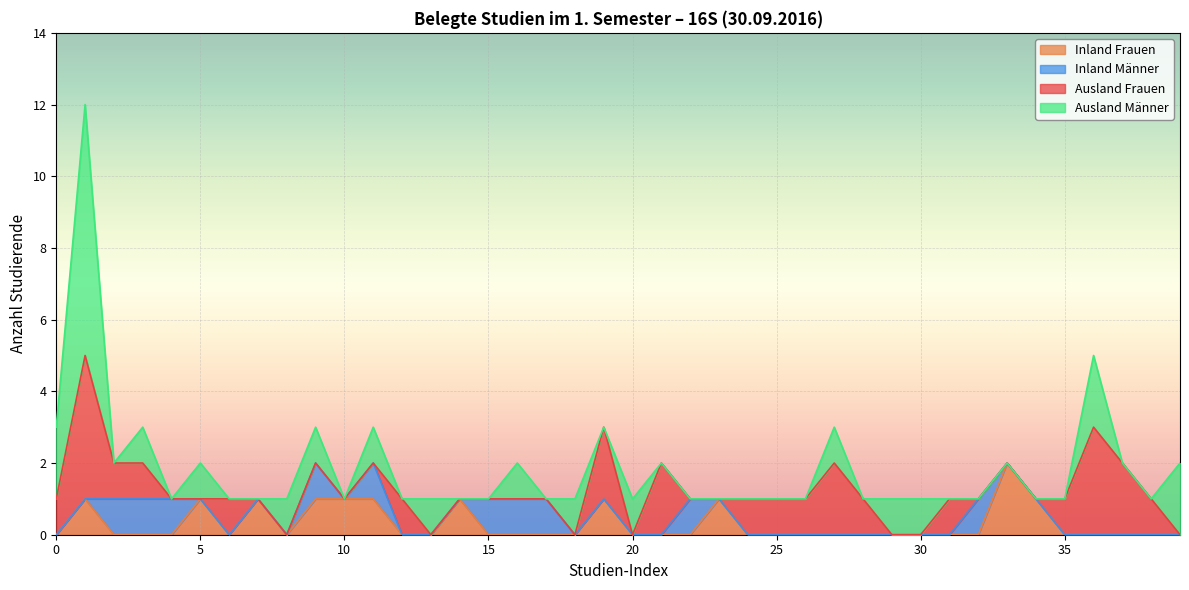

What is the sum of all Ausland Männer values?

25